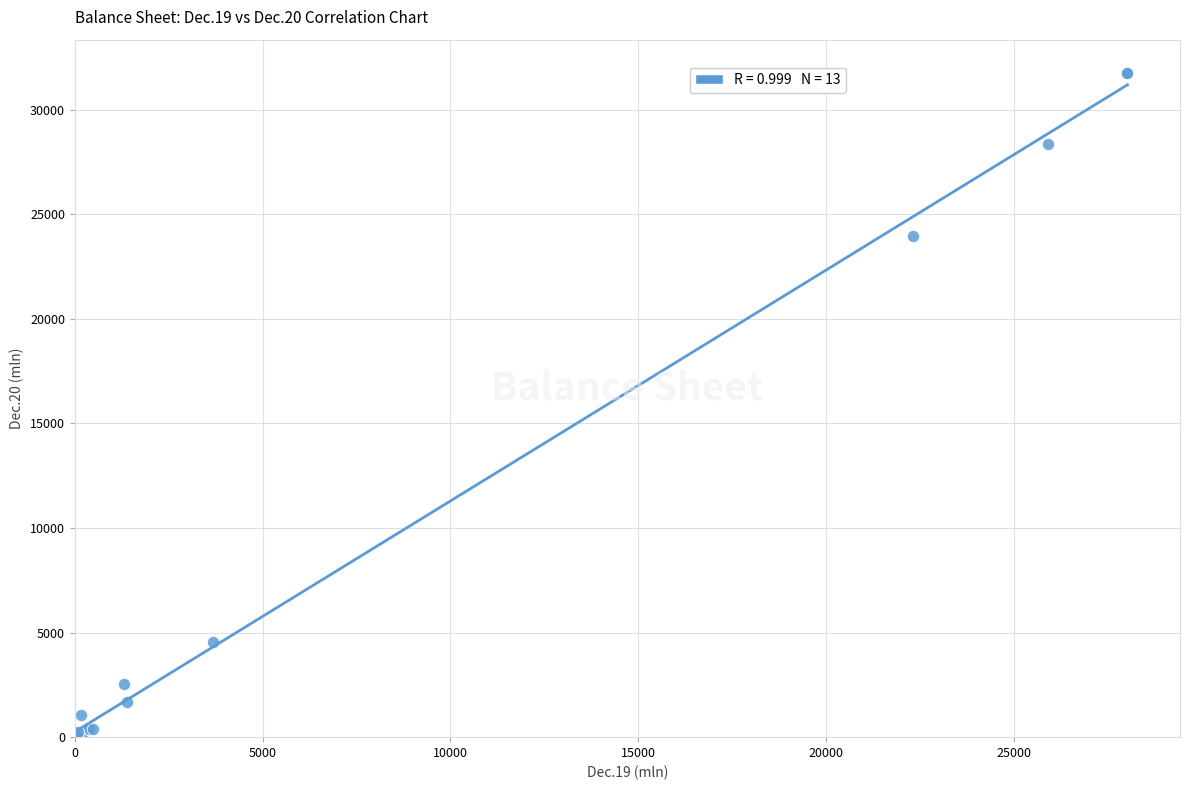

What Y value in the scatter plot is closest to 15914?

23956.9